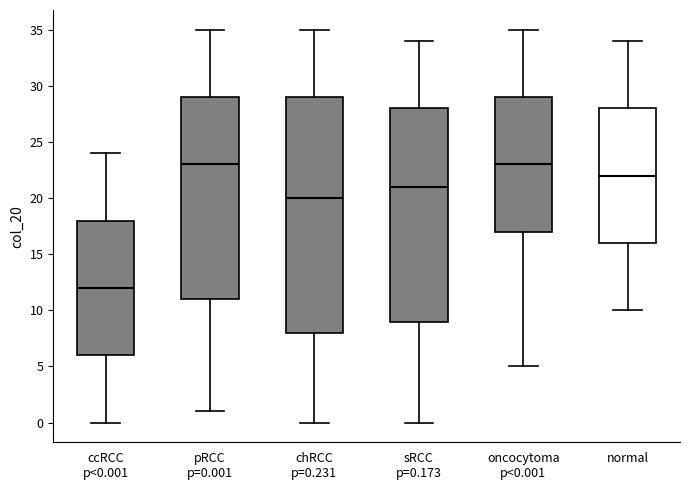

Reading left to right, read every box against the y-axis: the position of its median line, the range the box covers, and the ends of its whiskers. The values are not printed on the chart, so give them approximately, as read against the axis.

ccRCC p<0.001: median 12, box 6 to 18, whiskers 0 to 24
pRCC p=0.001: median 23, box 11 to 29, whiskers 1 to 35
chRCC p=0.231: median 20, box 8 to 29, whiskers 0 to 35
sRCC p=0.173: median 21, box 9 to 28, whiskers 0 to 34
oncocytoma p<0.001: median 23, box 17 to 29, whiskers 5 to 35
normal: median 22, box 16 to 28, whiskers 10 to 34